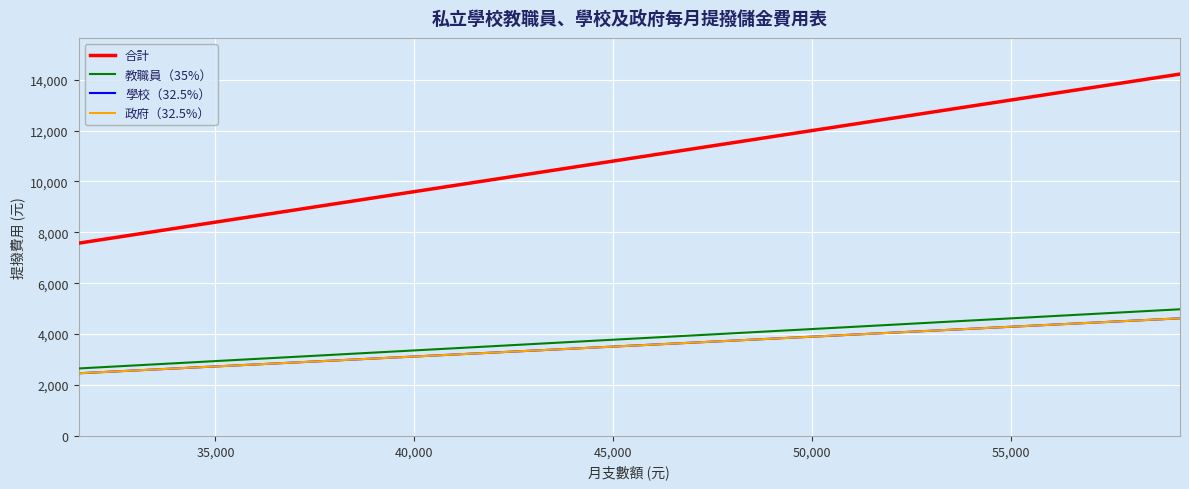

How many data points does each series have?

20